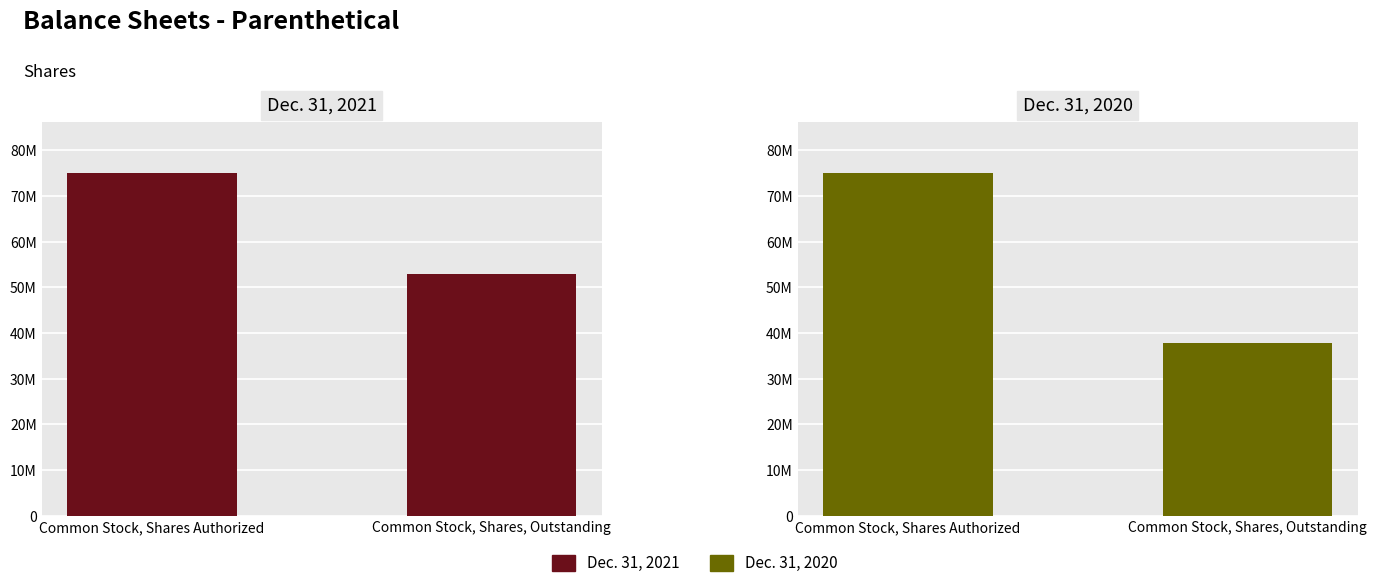

Reading right to left, what are all the values shown in this chart?

Dec. 31, 2021: Common Stock, Shares, Outstanding=52819419	Common Stock, Shares Authorized=75000000
Dec. 31, 2020: Common Stock, Shares, Outstanding=37819419	Common Stock, Shares Authorized=75000000